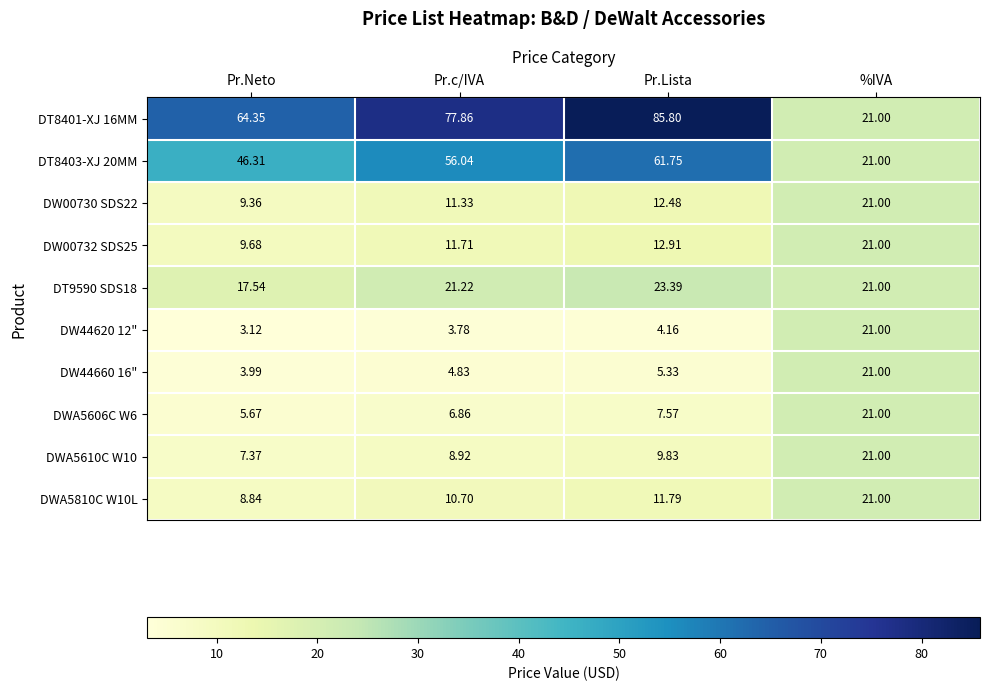

What is the spread (max minus min) of values at Pr.Neto?

61.2